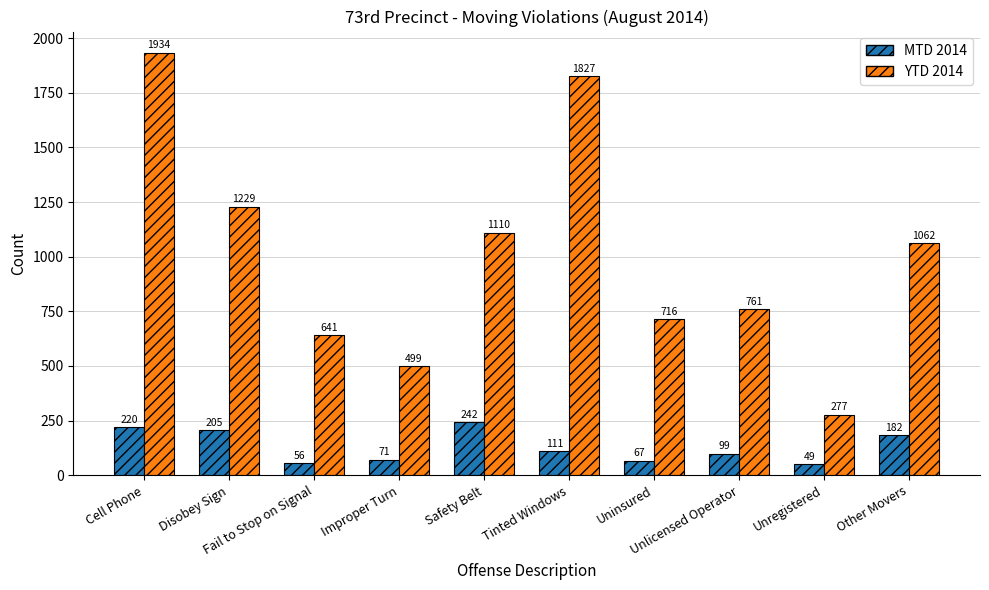

The value of YTD 2014 at Unlicensed Operator is 188. True or false?

False